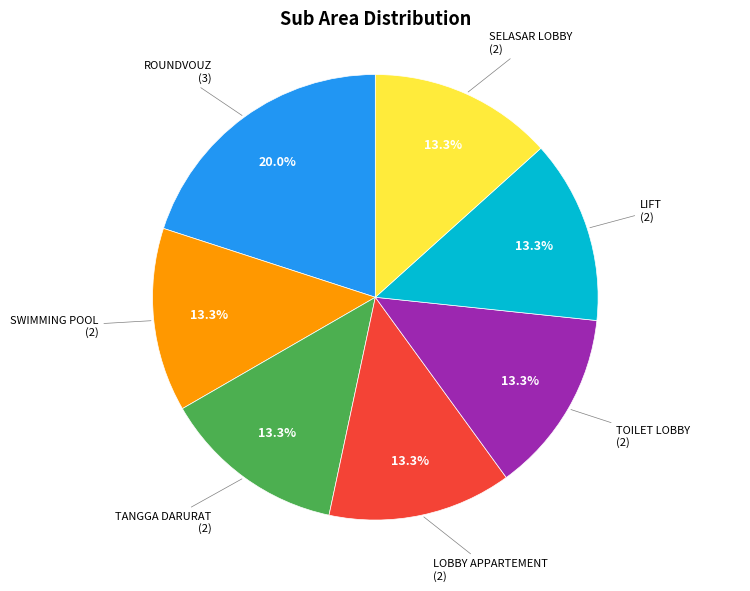

How many slices are in this pie chart?

7